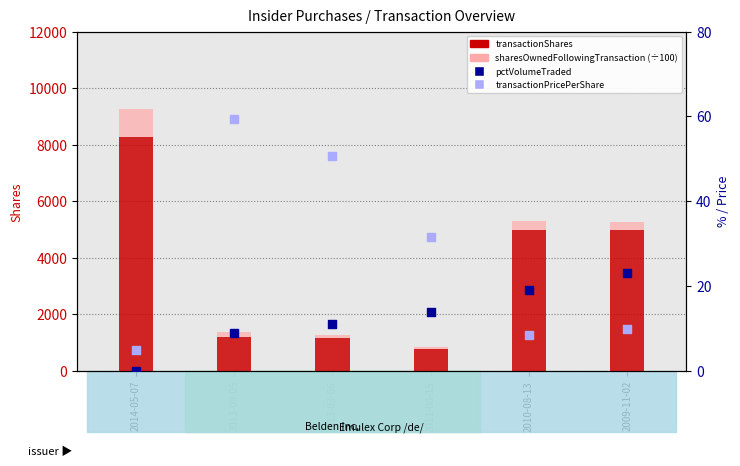

Which series reaches the minimum Y coordinate?

pctVolumeTraded